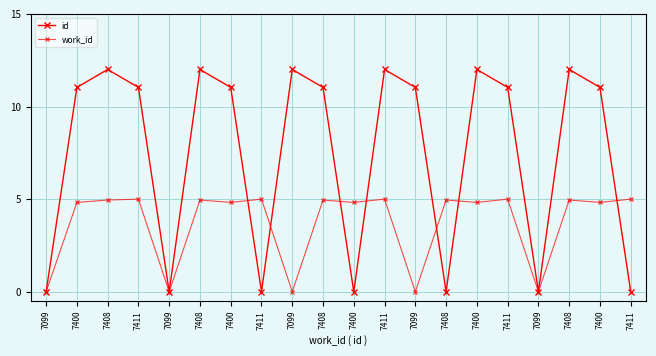

The value of id at 7400 is 15.5. True or false?

False